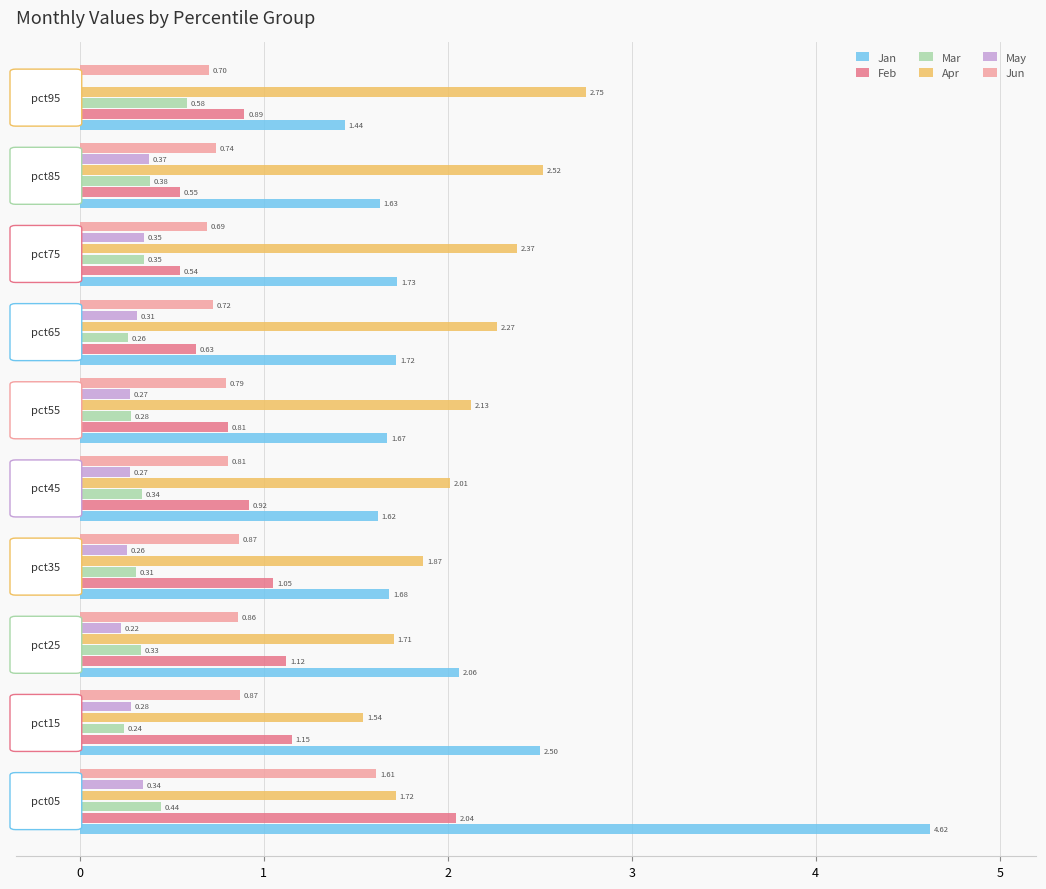

How many series are shown in this chart?

6